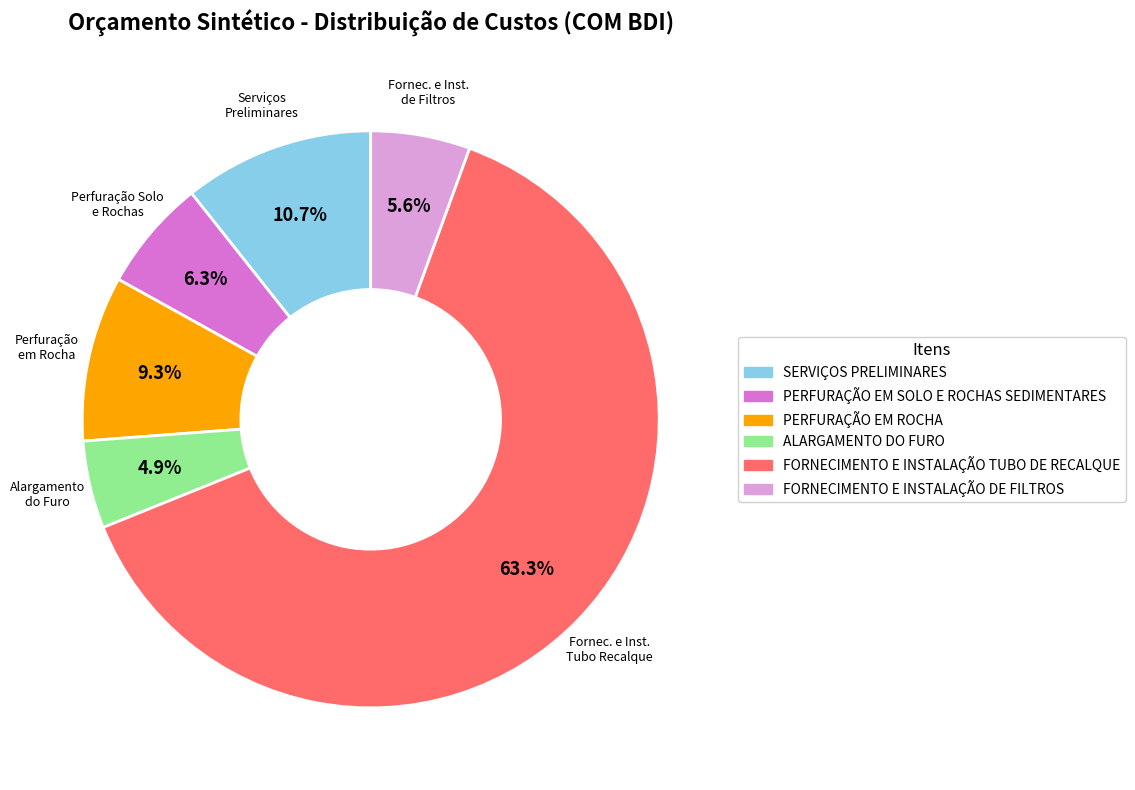

What percentage is NOT represented by FORNECIMENTO E INSTALAÇÃO DE FILTROS?

94.4%